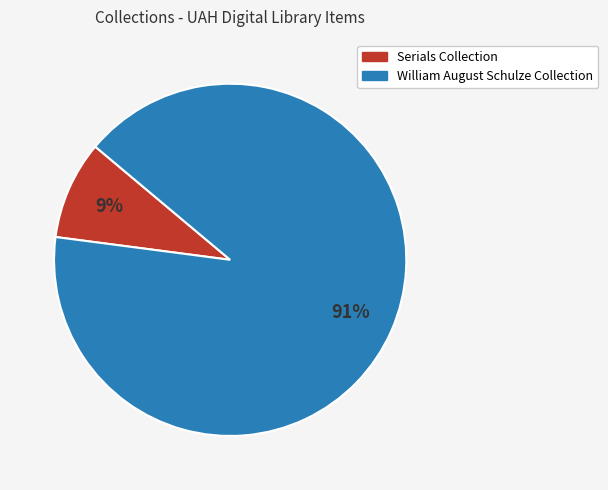

Which category accounts for the majority?

William August Schulze Collection